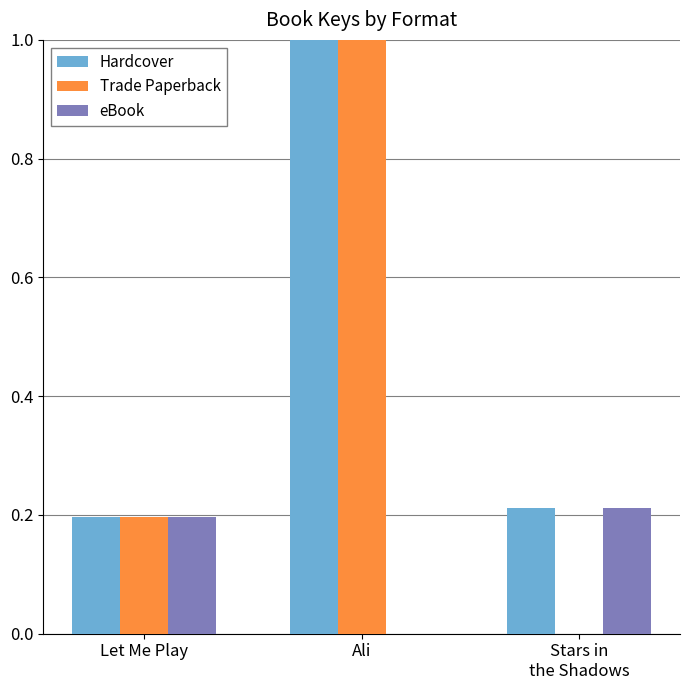

What is the difference between the maximum and minimum values in the eBook series?

0.2